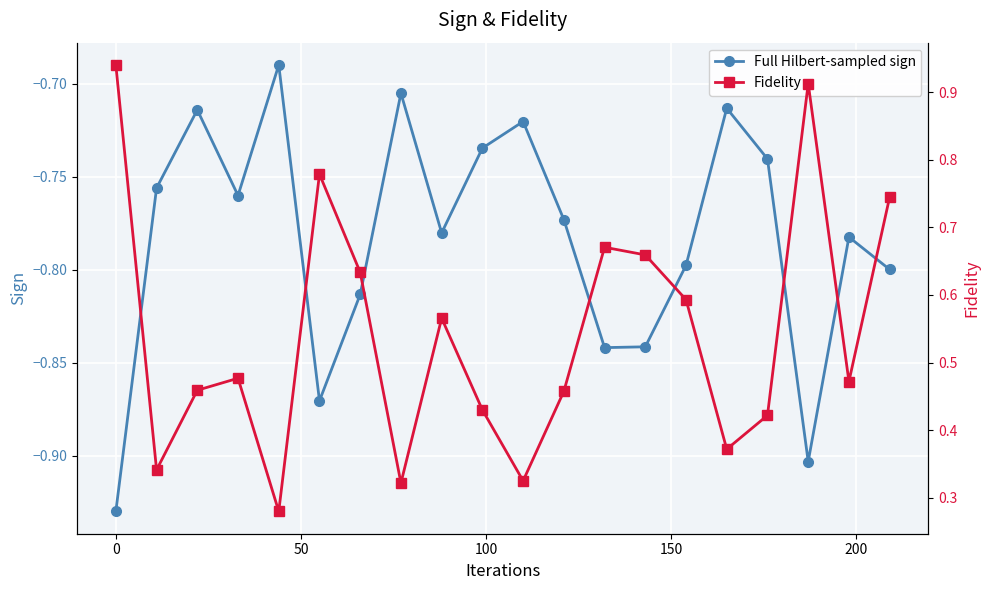

In Full Hilbert-sampled sign, how many points are lower than both neighbors (excluding endpoints)?

5